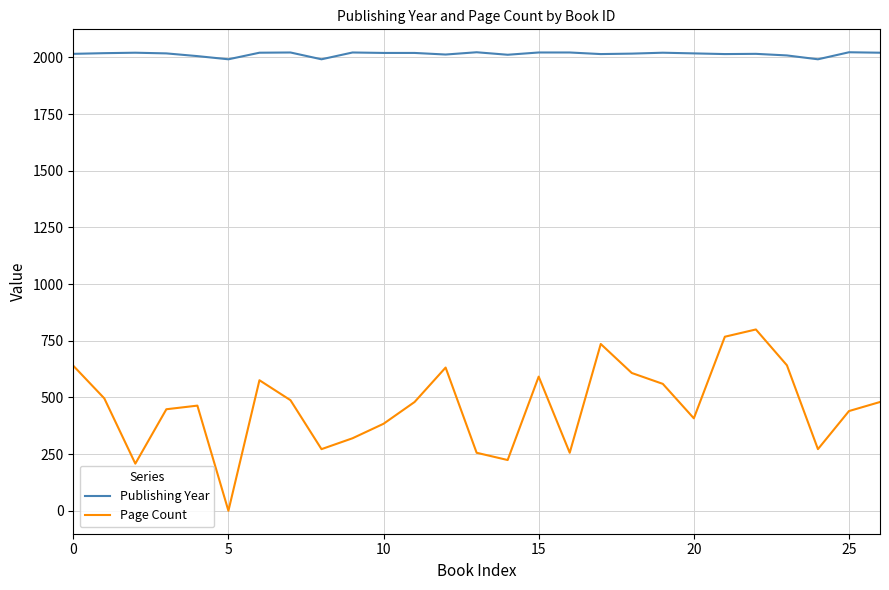

List the series in order of their peak value, lowest first.

Page Count, Publishing Year